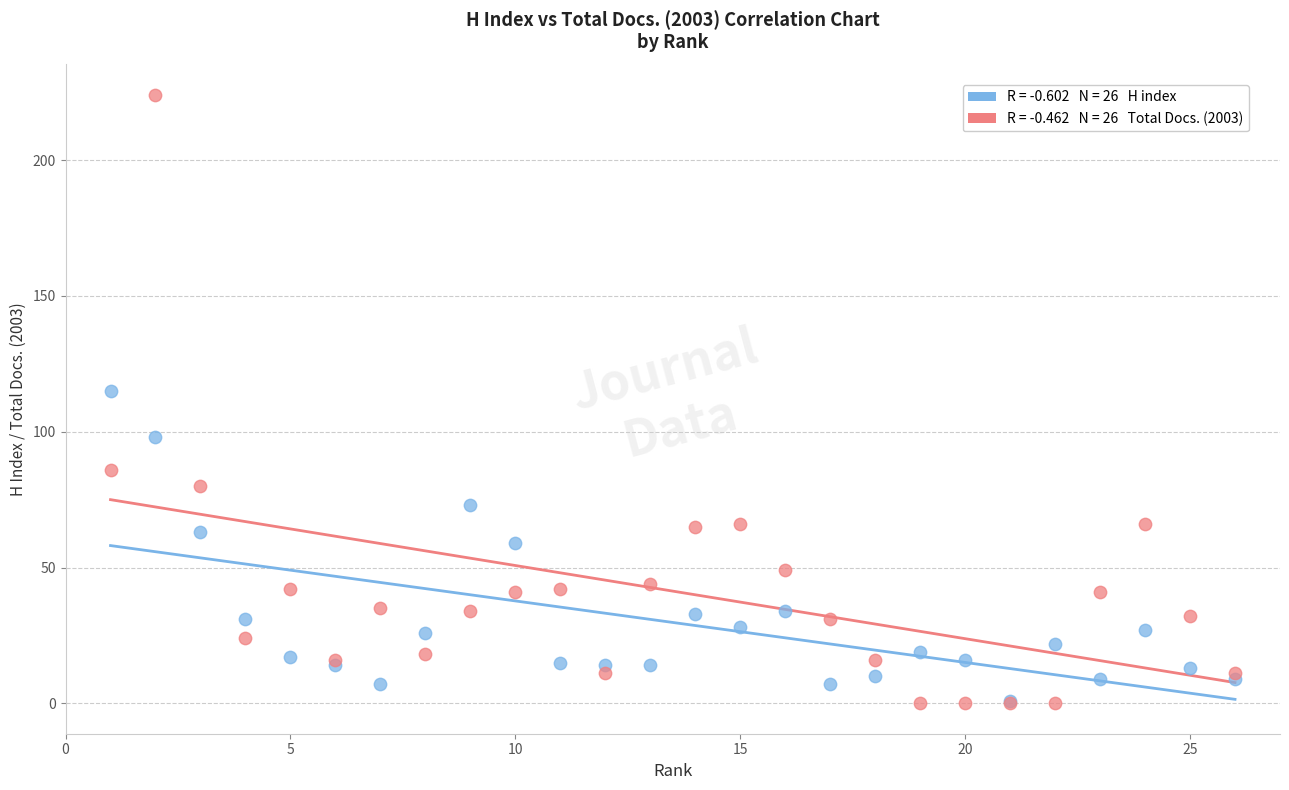

Across all series, what Y value is closest to 112?

115